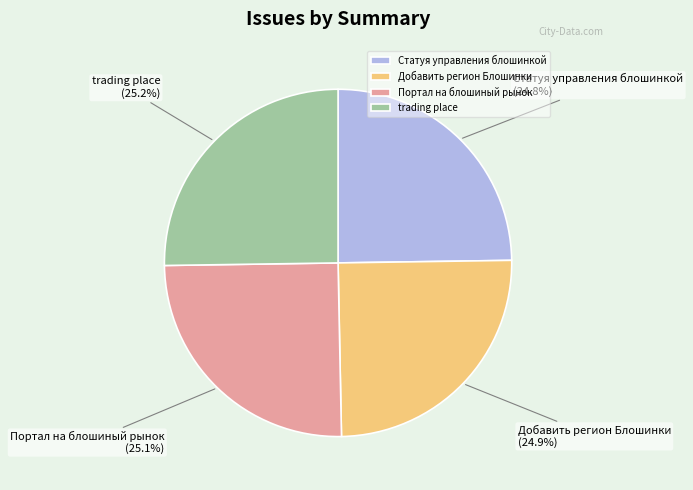

Is there a majority slice in this chart?

No